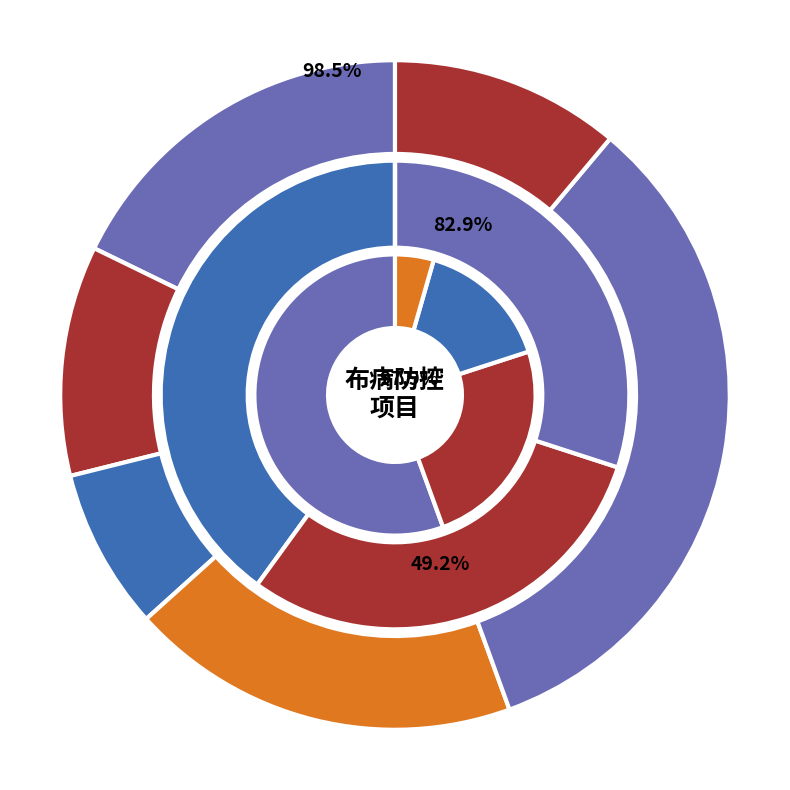

To the nearest percent, what is the average slice percentage?

14%